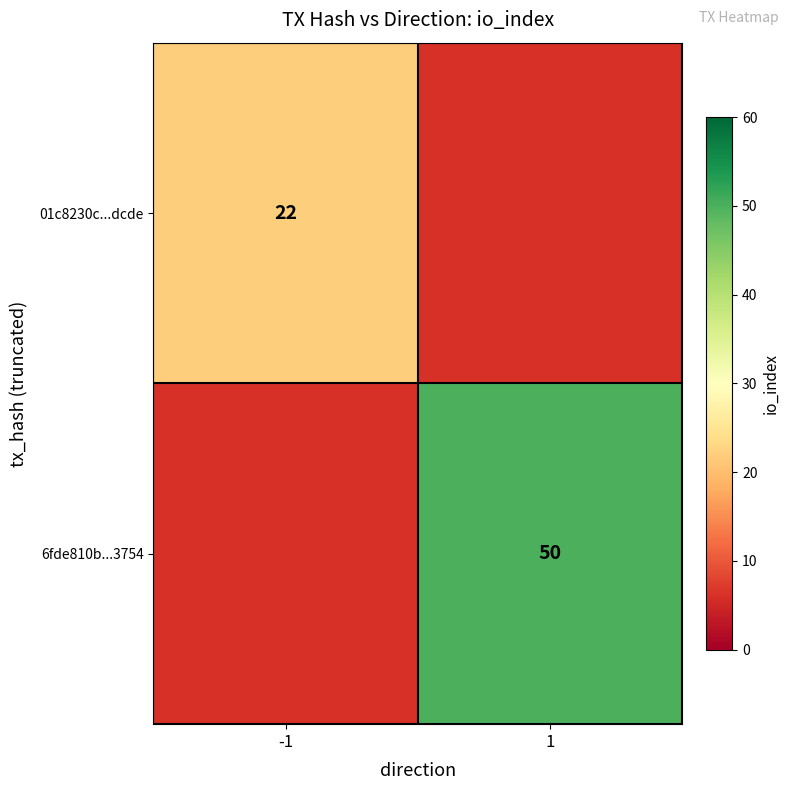

Is it true that 01c8230c...dcde equals 22 at -1?

True